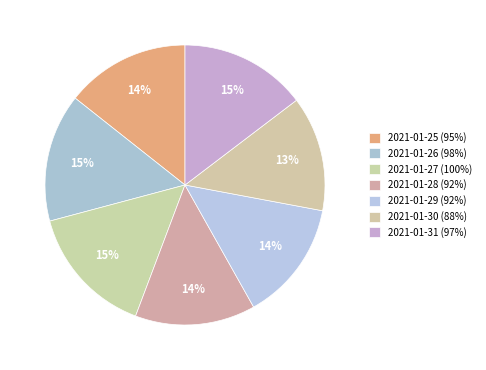

Does any single category account for the majority?

No